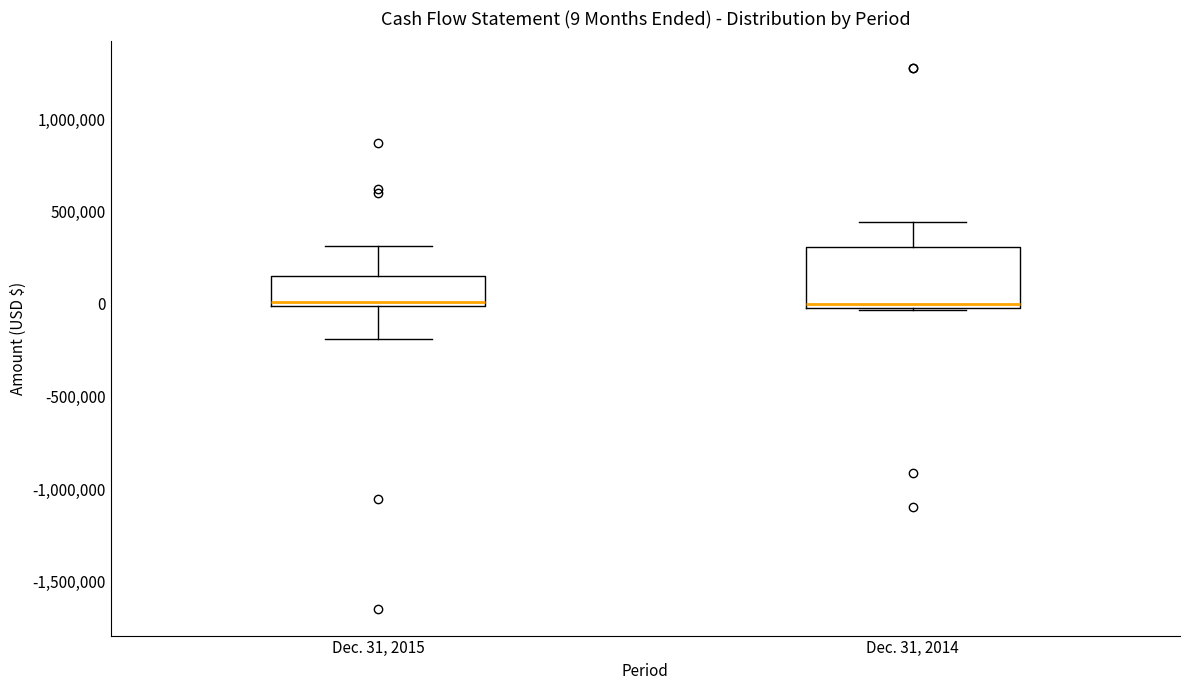

Comparing the boxes themselves (not the whiskers), which one is the tallest?

Dec. 31, 2014